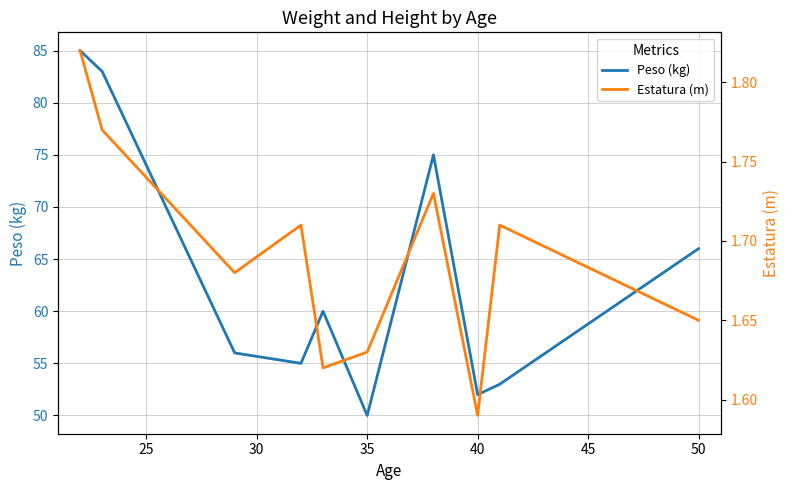

True or false: Estatura (m) has more than 0 interior local peaks.

True